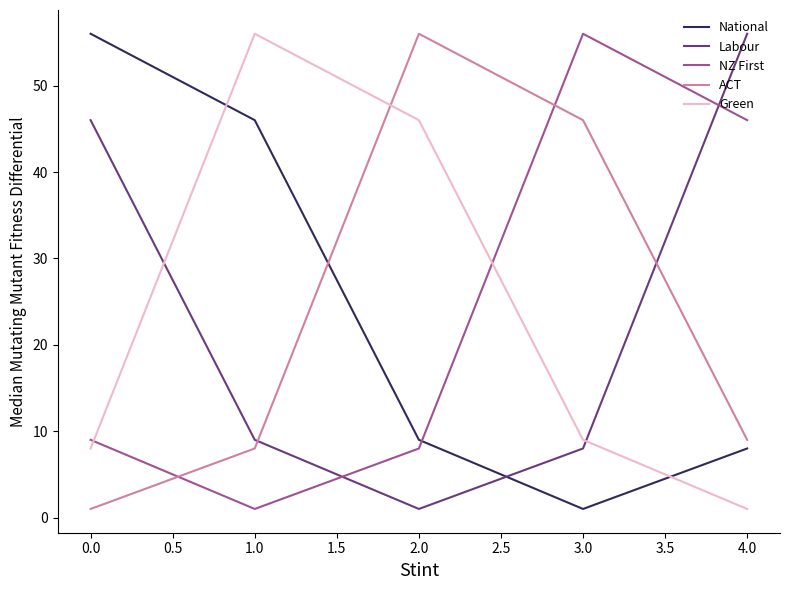

How many lines are shown in the chart?

5